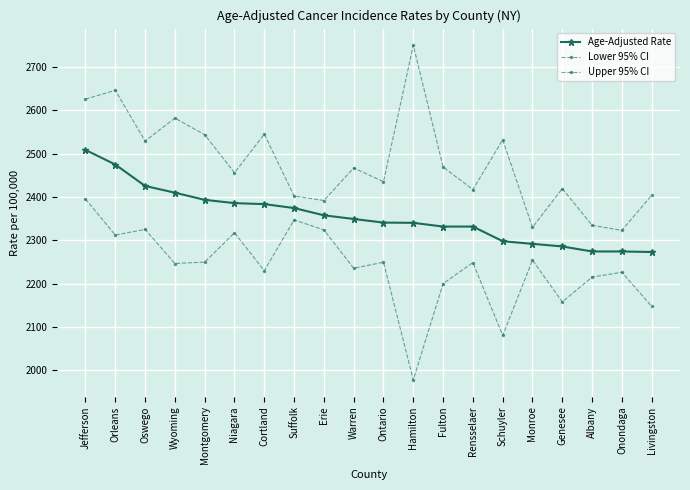

Does the chart have visible grid lines?

Yes